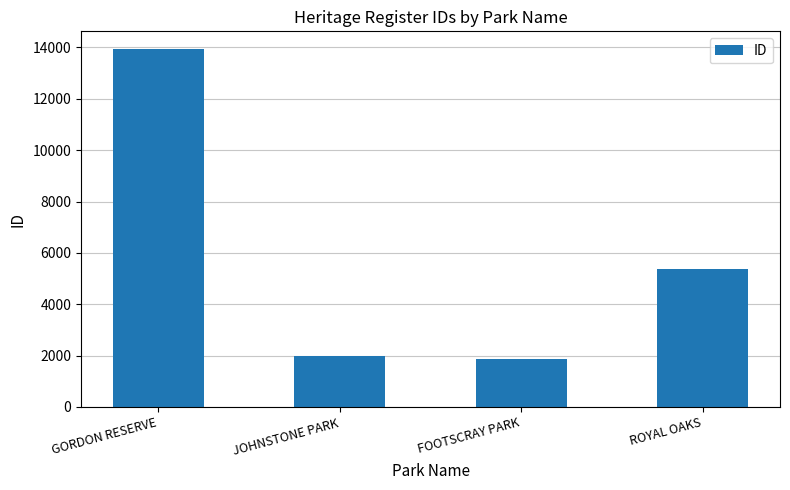

List the labels in order of value, smallest first.

FOOTSCRAY PARK, JOHNSTONE PARK, ROYAL OAKS, GORDON RESERVE